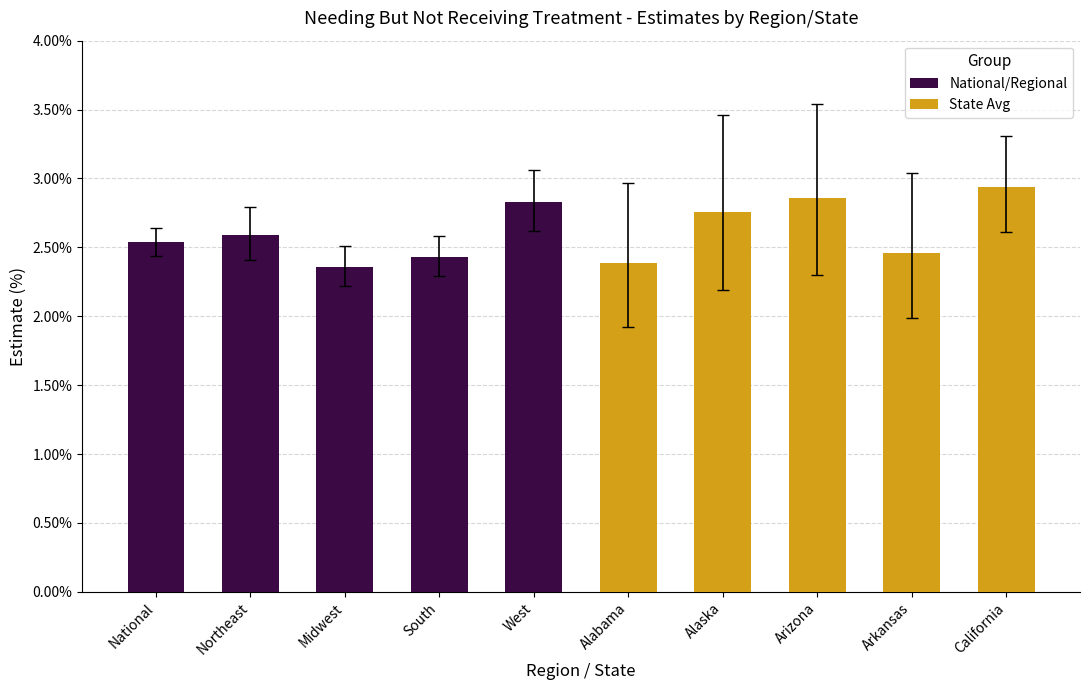

Reading left to right, extract all data points from this chart.

National/Regional: 2.5	2.6	2.4	2.4	2.8
State Avg: 2.4	2.8	2.9	2.5	2.9